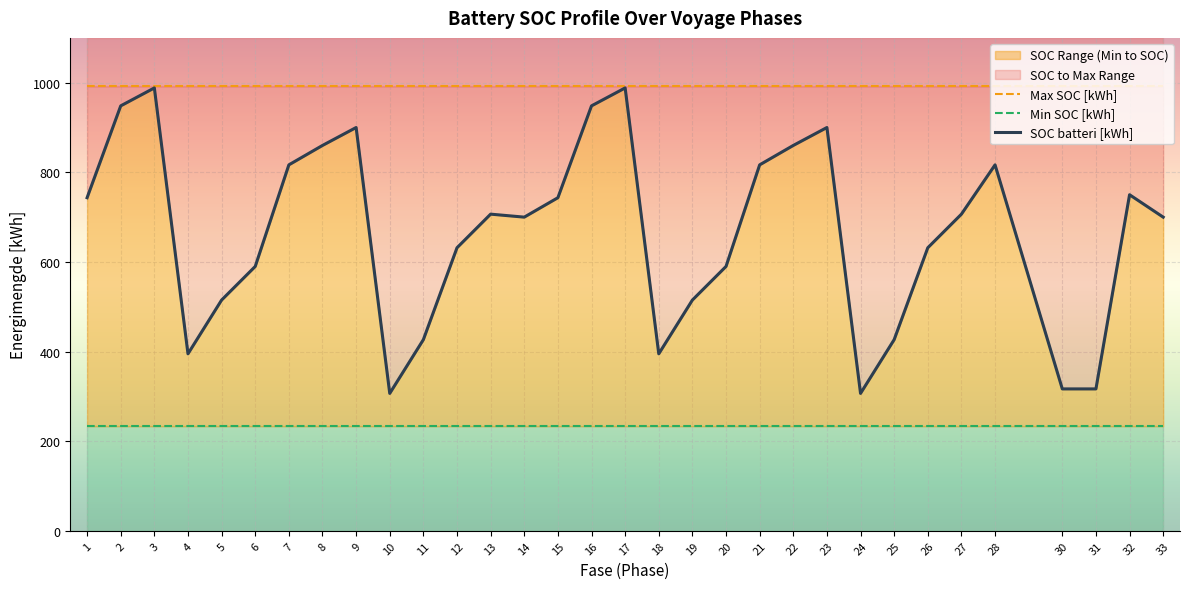

What is the approximate value of SOC batteri [kWh] at 12?

631.7